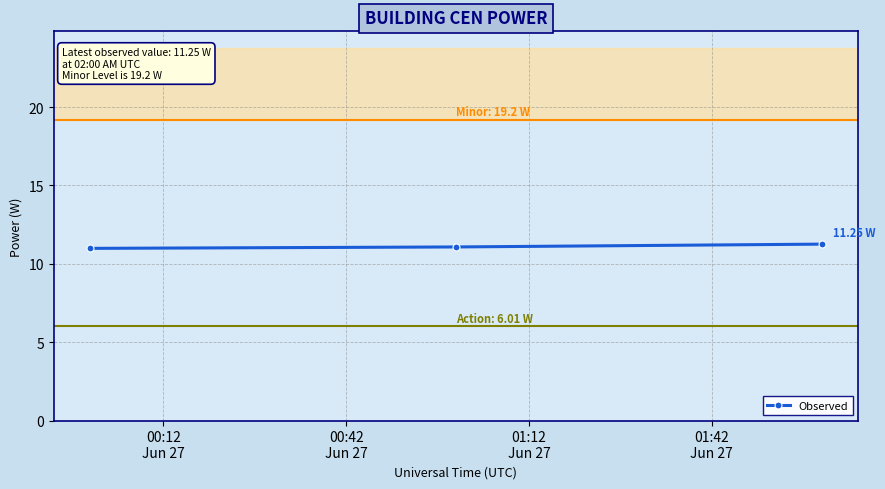

What is the average value?

11.1